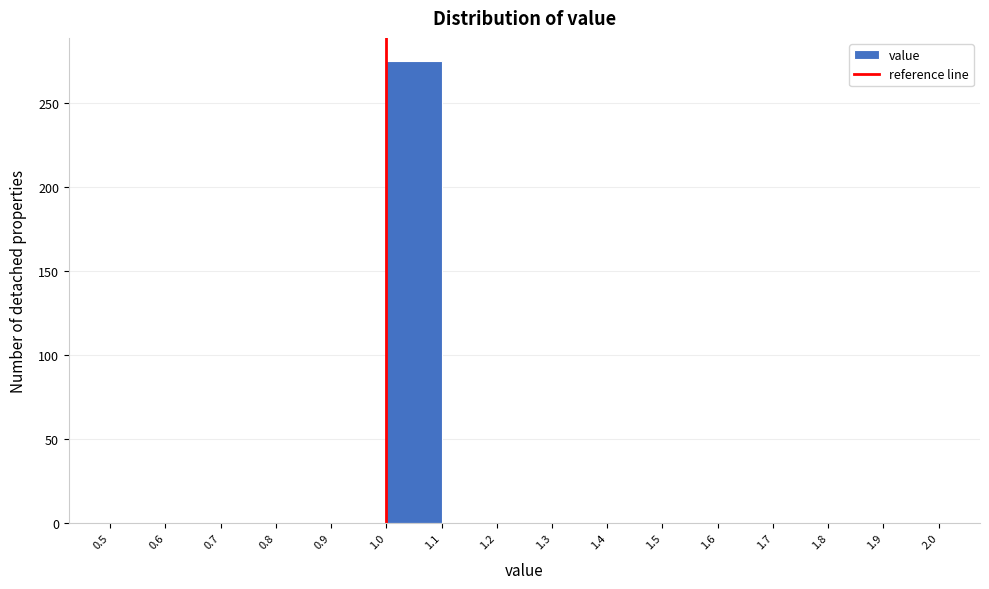

Reading left to right, list every bar in this chart as the range it spans on the x-axis followed by its height. The values are not printed on the chart, so give them approximately, as read against the axis.

0.5 to 0.6: 0
0.6 to 0.7: 0
0.7 to 0.8: 0
0.8 to 0.9: 0
0.9 to 1.0: 0
1.0 to 1.1: 275
1.1 to 1.2: 0
1.2 to 1.3: 0
1.3 to 1.4: 0
1.4 to 1.5: 0
1.5 to 1.6: 0
1.6 to 1.7: 0
1.7 to 1.8: 0
1.8 to 1.9: 0
1.9 to 2.0: 0